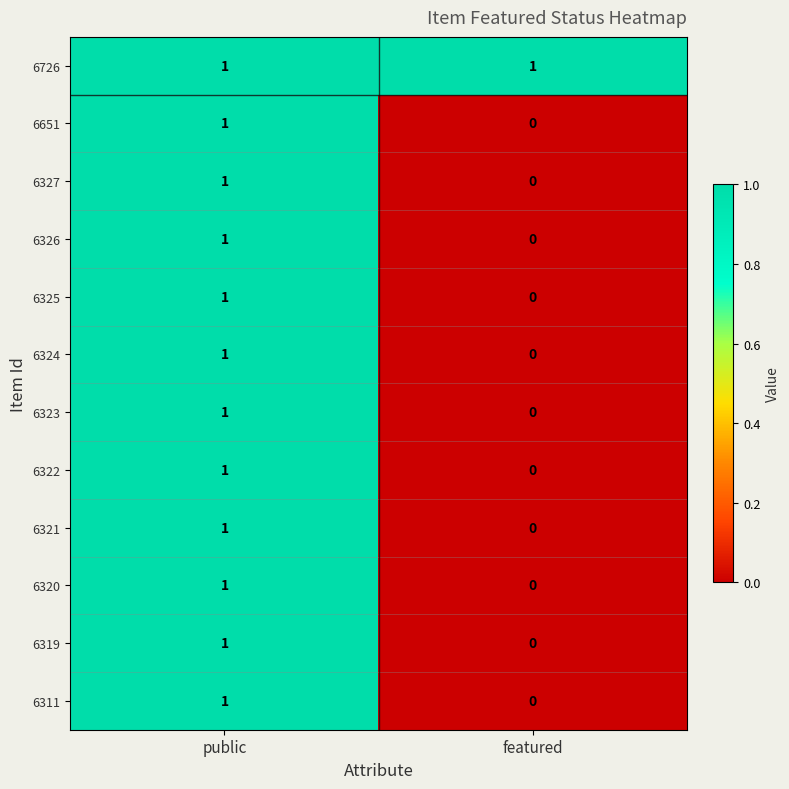

Where is 6325 nearest to the value 0?

featured